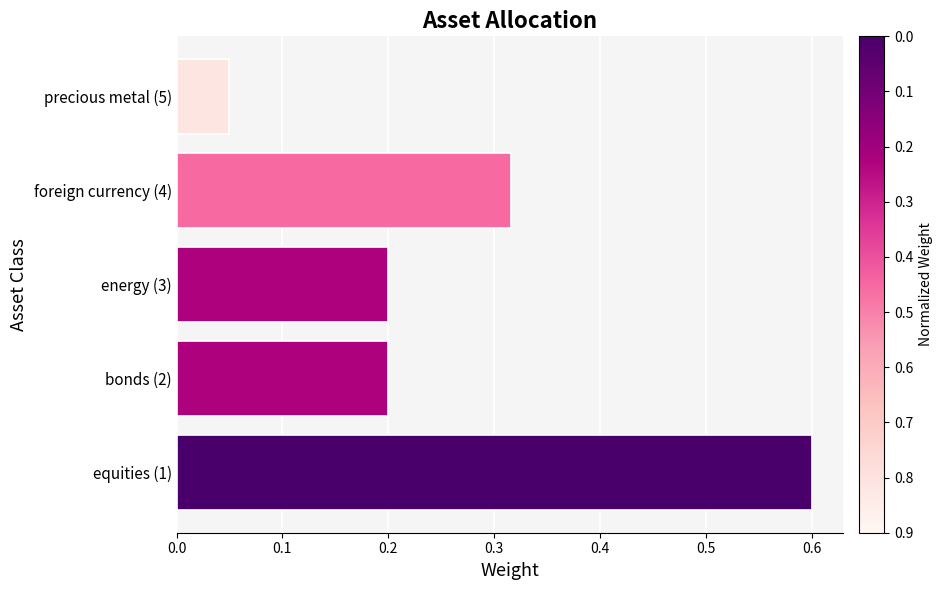

How many data points does each series have?

5